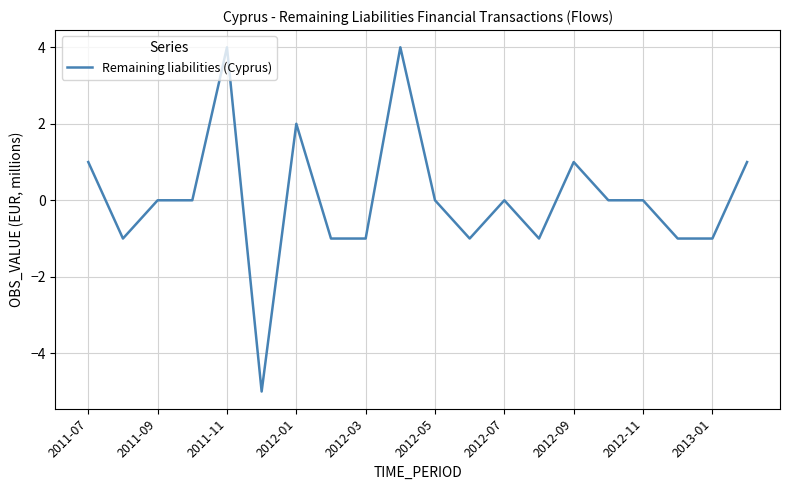

Reading right to left, extract all data points from this chart.

1	-1	-1	0	0	1	-1	0	-1	0	4	-1	-1	2	-5	4	0	0	-1	1